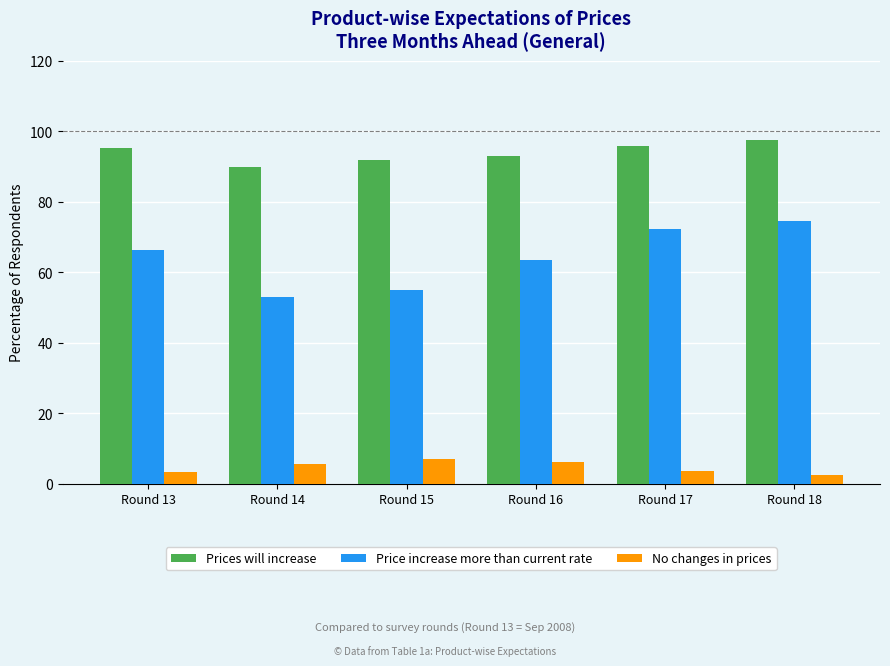

What is the total value across all series at Round 13?

165.1